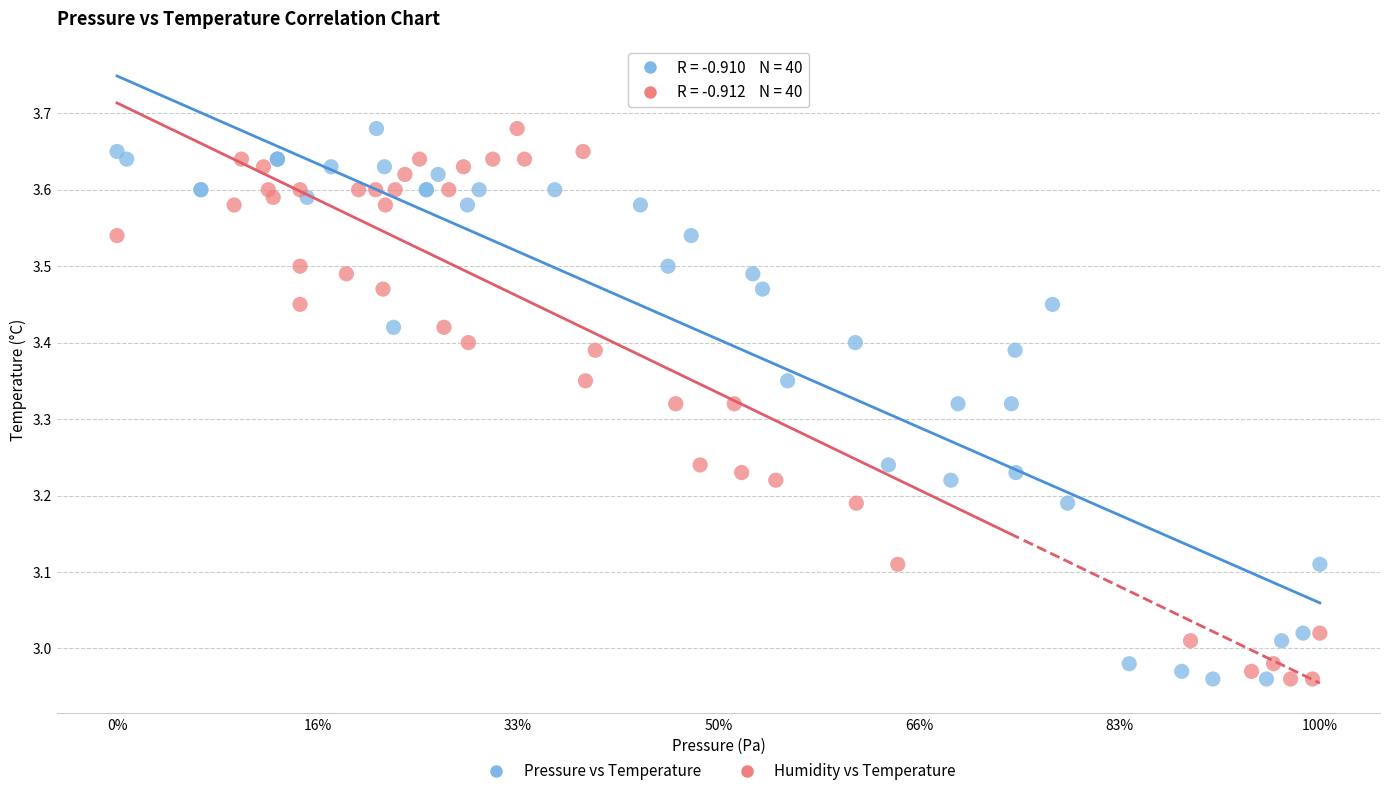

What are all the series names shown in the legend?

Pressure vs Temperature, Humidity vs Temperature